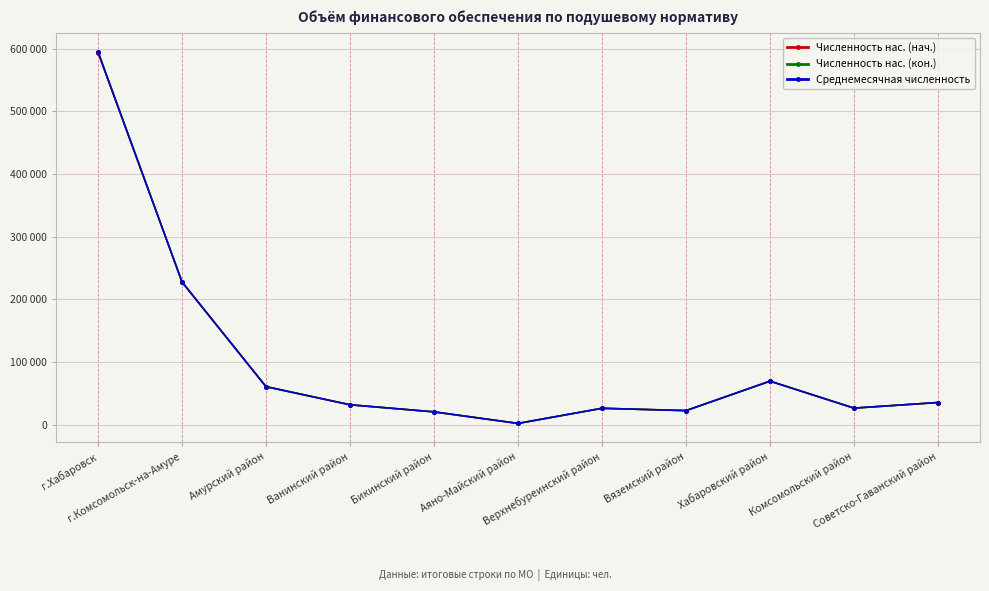

Is this an area chart (filled region under the line)?

No